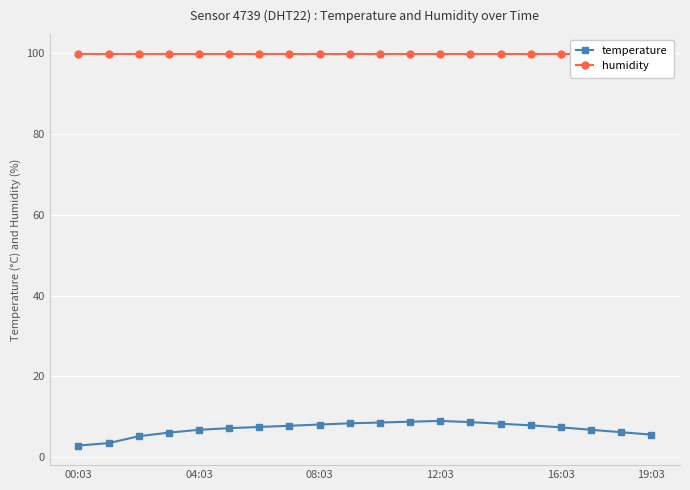

How many lines are shown in the chart?

2